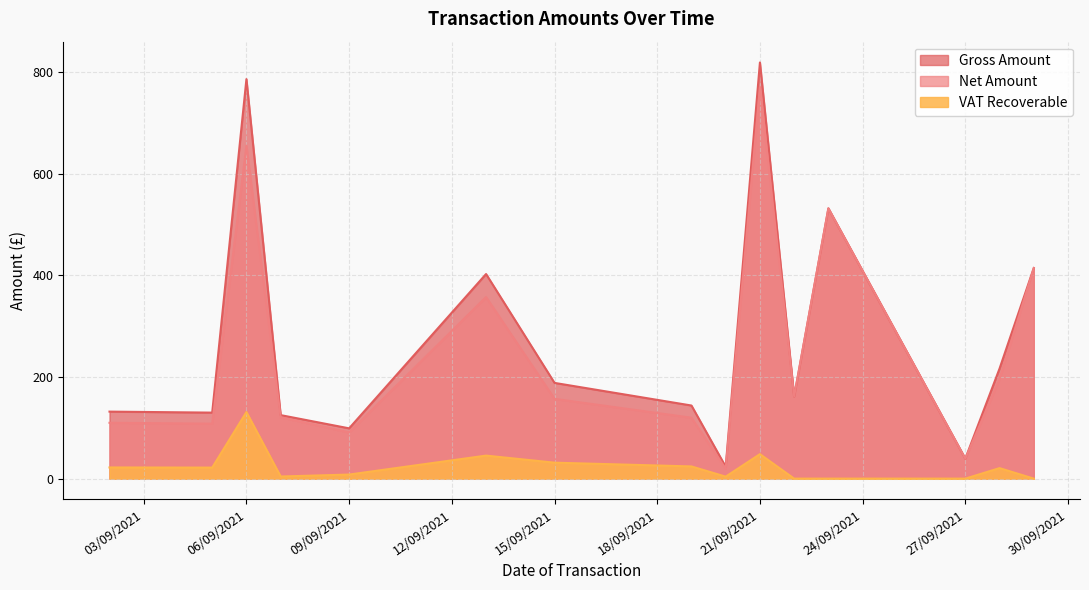

What is the difference between the maximum and minimum values in the Gross Amount series?

795.6